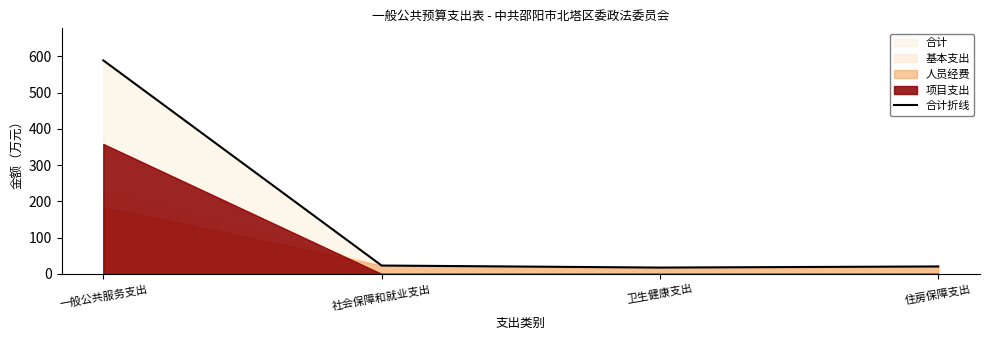

Rank the categories by value from lowest to highest.

卫生健康支出, 住房保障支出, 社会保障和就业支出, 一般公共服务支出